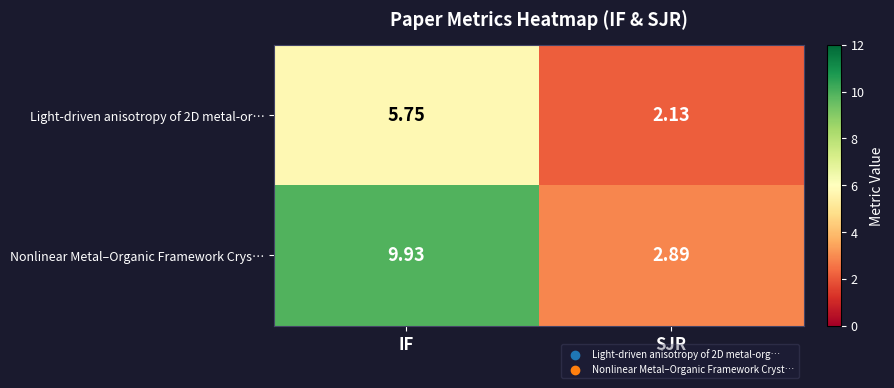

Count the number of categories in the chart.

2